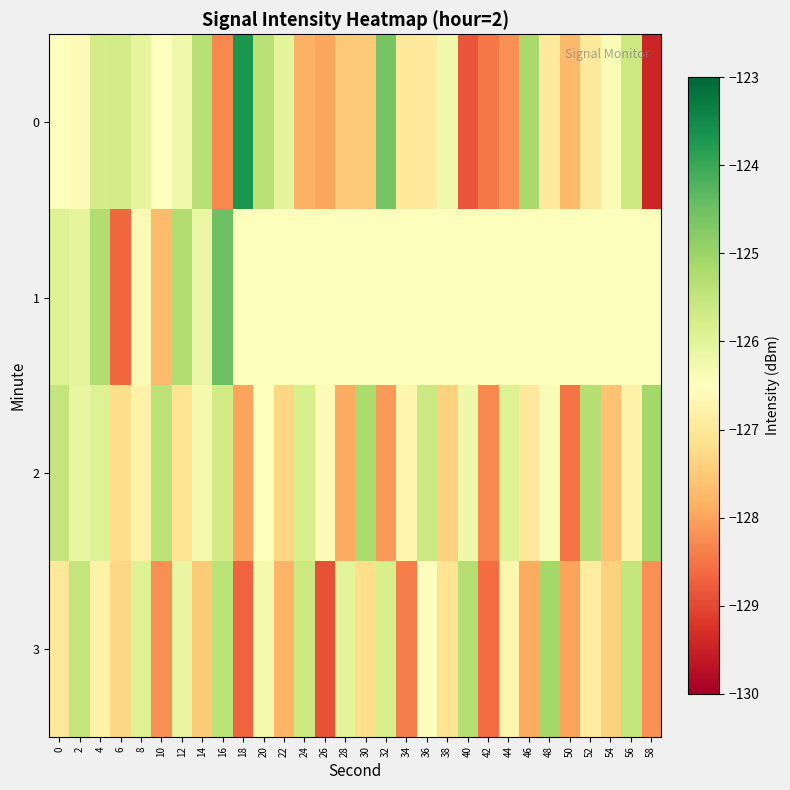

Which has a higher value, 6 or 36?

6